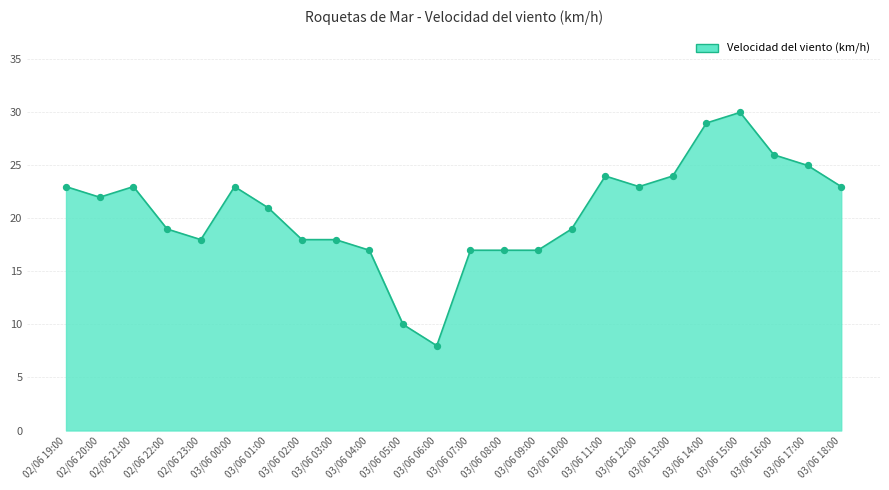

Between 03/06 17:00 and 02/06 20:00, which is larger?

03/06 17:00